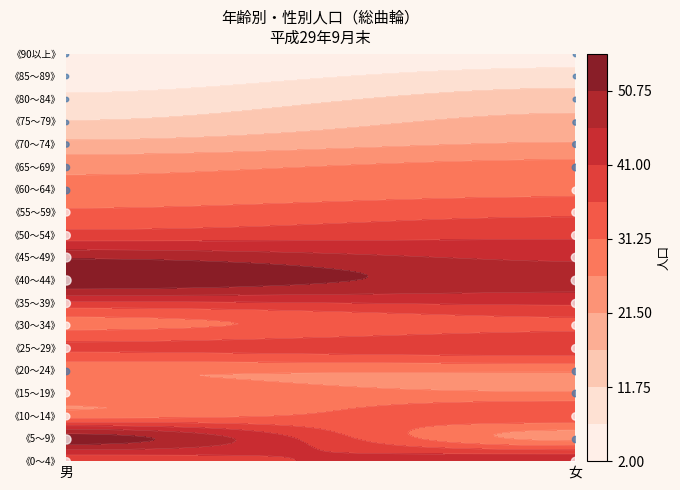

Between 0 and 1, which series saw the biggest shift?

《5～9》